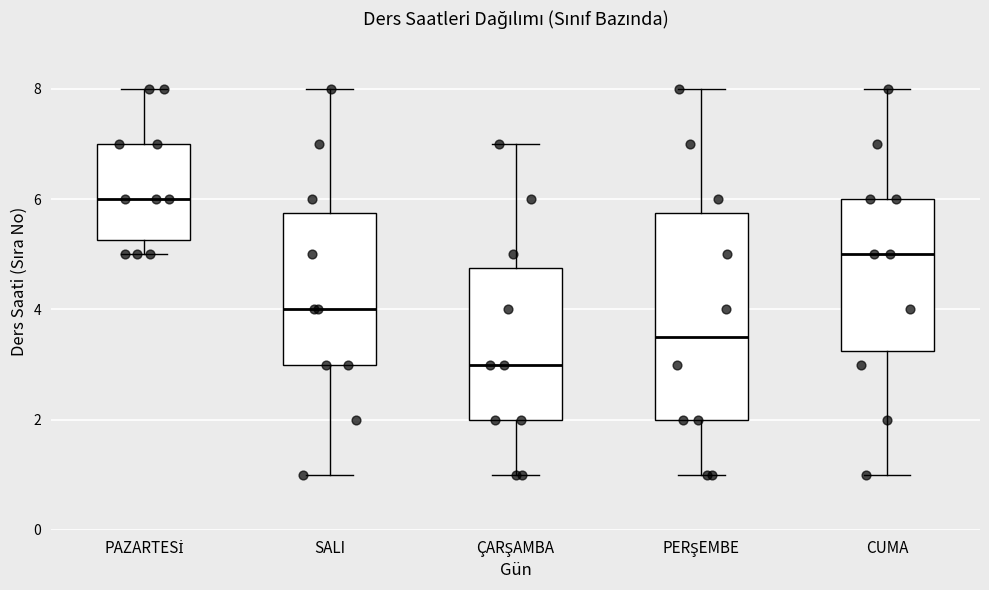

Which box's median line is the lowest?

ÇARŞAMBA